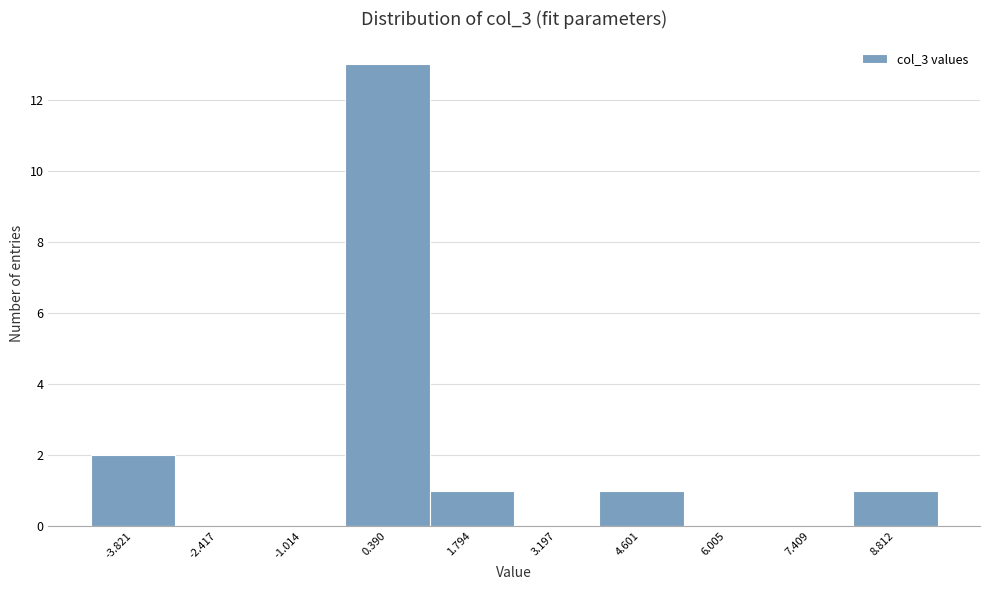

Reading left to right, transcribe this chart: for each bar, give the range it covers on the x-axis and its height. Neither the bar edges nor the heights are printed on the chart, so give them approximately, as read against the axes.

-4.6 to -3.2: 2
-3.2 to -1.8: 0
-1.8 to -0.4: 0
-0.4 to 1.0: 13
1.0 to 2.4: 1
2.4 to 3.8: 0
3.8 to 5.4: 1
5.4 to 6.8: 0
6.8 to 8.2: 0
8.2 to 9.6: 1